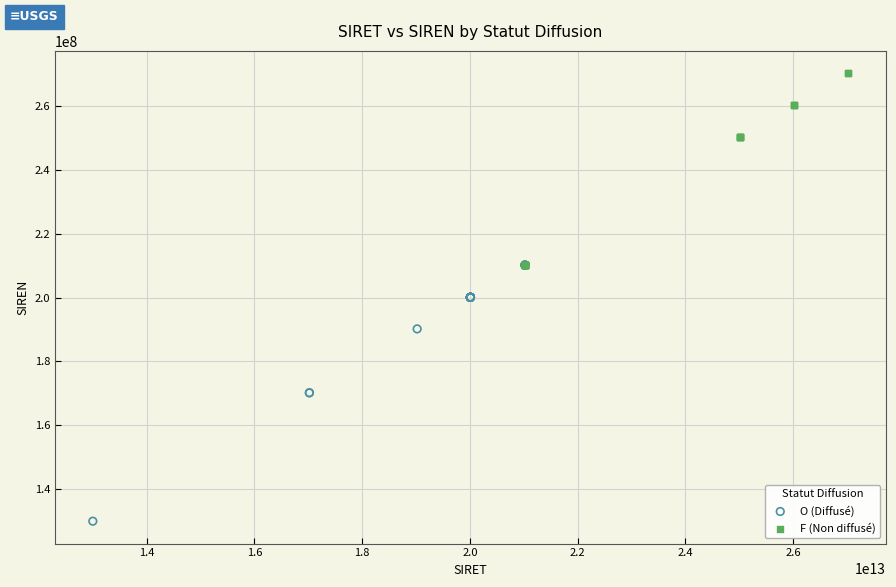

What are all the series names shown in the legend?

O (Diffusé), F (Non diffusé)